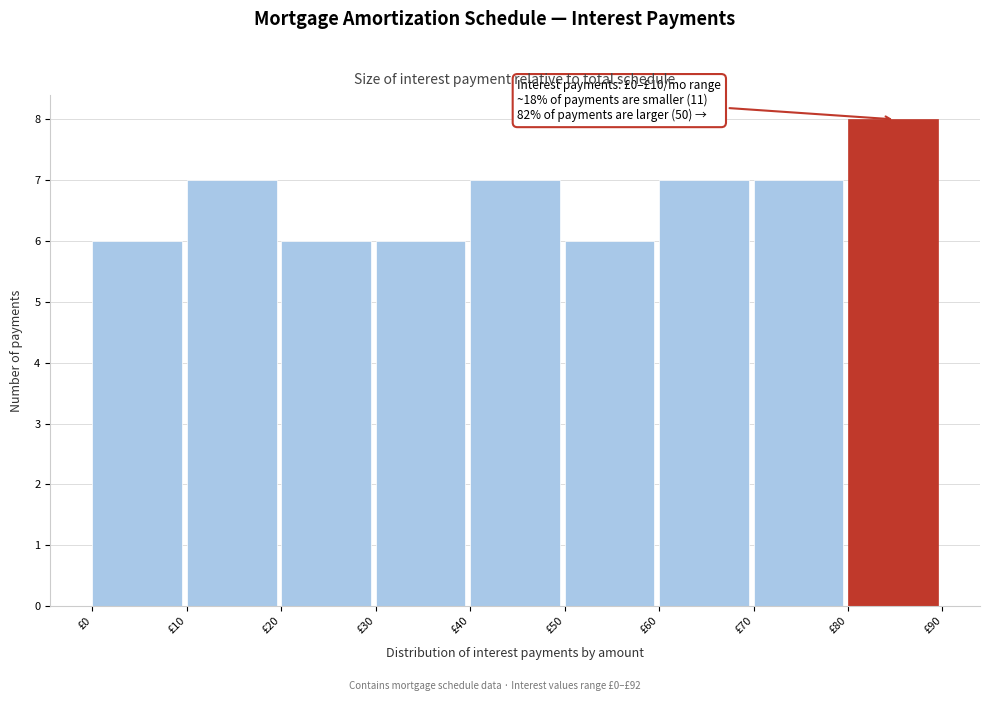

Over which range of the x-axis is the bar tallest?

80 to 90